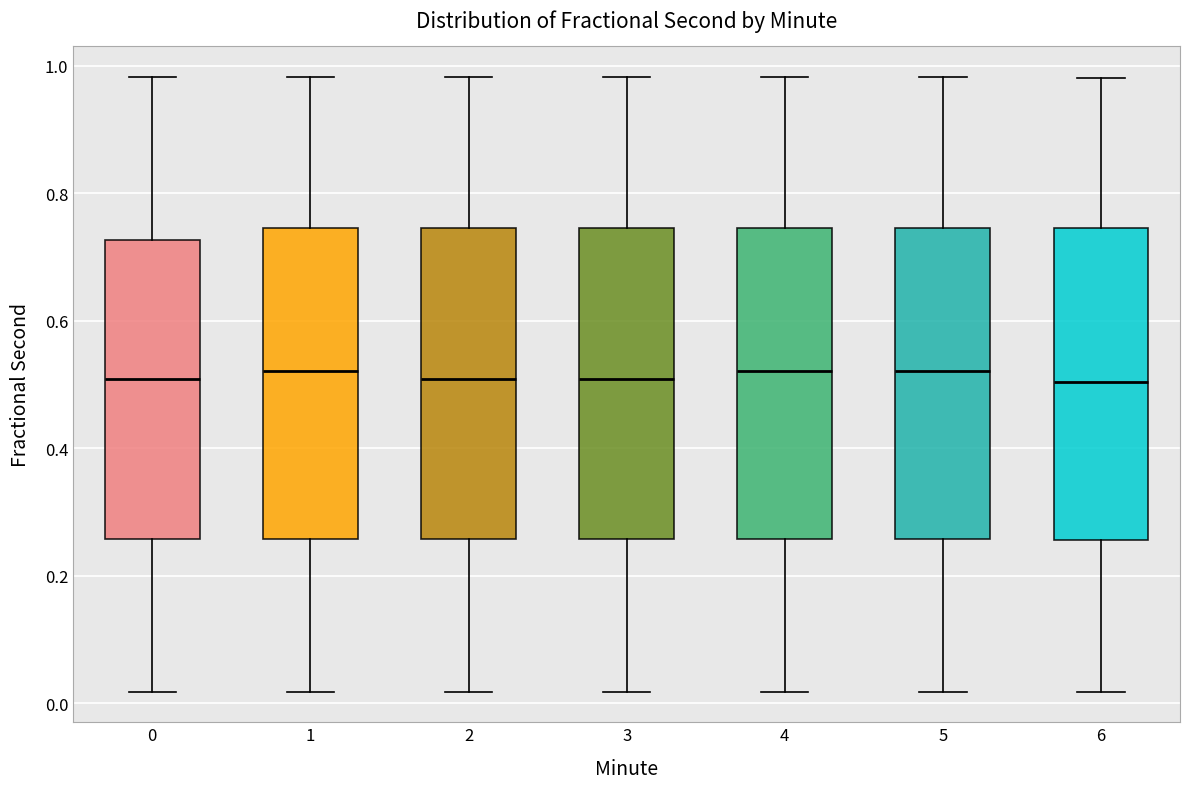

Reading left to right, transcribe this box plot: for each box, give where its median line is, the range the box spans, and where its two whiskers end, as read against the y-axis. The values are not printed on the chart, so give them approximately, as read against the axis.

0: median 0.50, box 0.26 to 0.72, whiskers 0.02 to 0.98
1: median 0.52, box 0.26 to 0.74, whiskers 0.02 to 0.98
2: median 0.50, box 0.26 to 0.74, whiskers 0.02 to 0.98
3: median 0.50, box 0.26 to 0.74, whiskers 0.02 to 0.98
4: median 0.52, box 0.26 to 0.74, whiskers 0.02 to 0.98
5: median 0.52, box 0.26 to 0.74, whiskers 0.02 to 0.98
6: median 0.50, box 0.26 to 0.74, whiskers 0.02 to 0.98